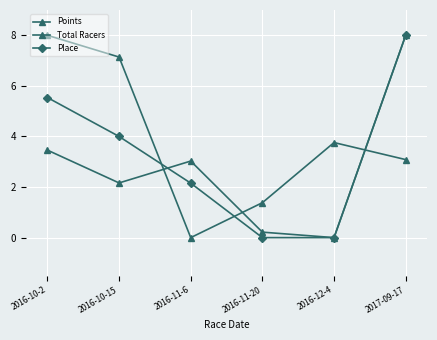

How many lines are shown in the chart?

3